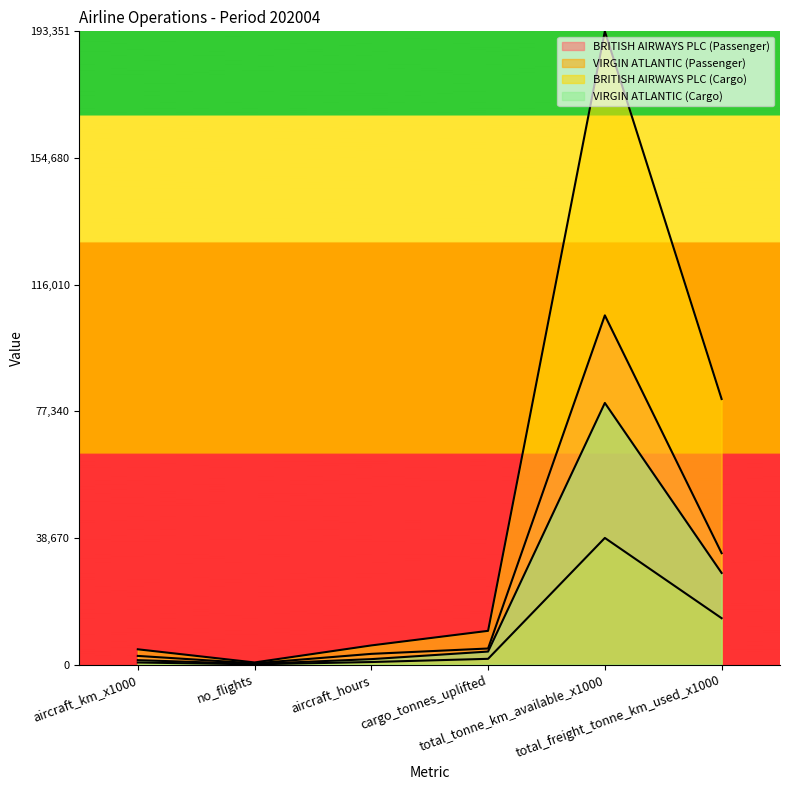

Which series has the widest spread of values?

BRITISH AIRWAYS PLC (Cargo)